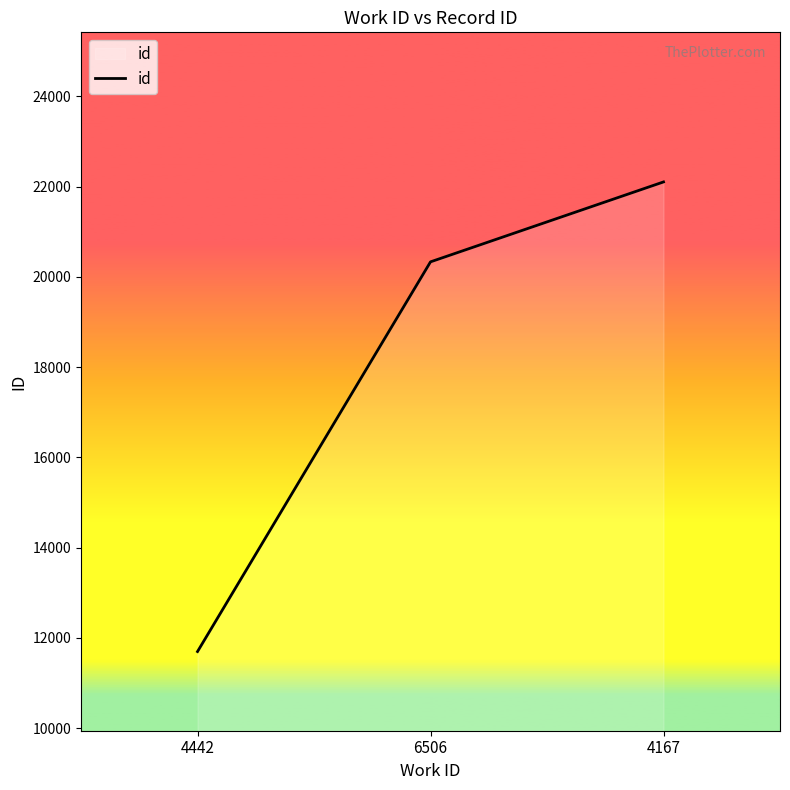

How many values are between 11696 and 22104?

3